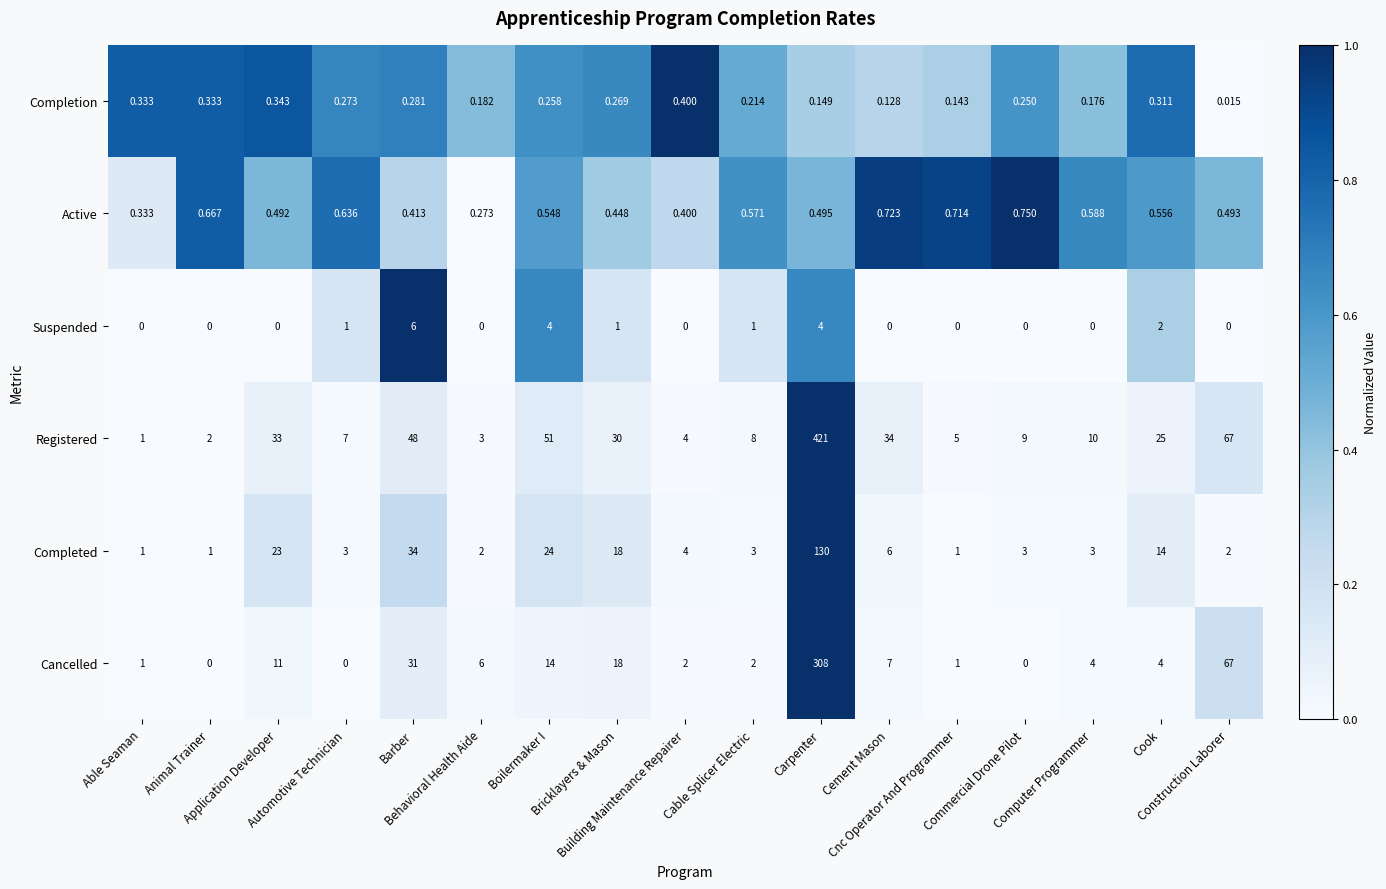

At how many categories does at least one series exceed 0?

17